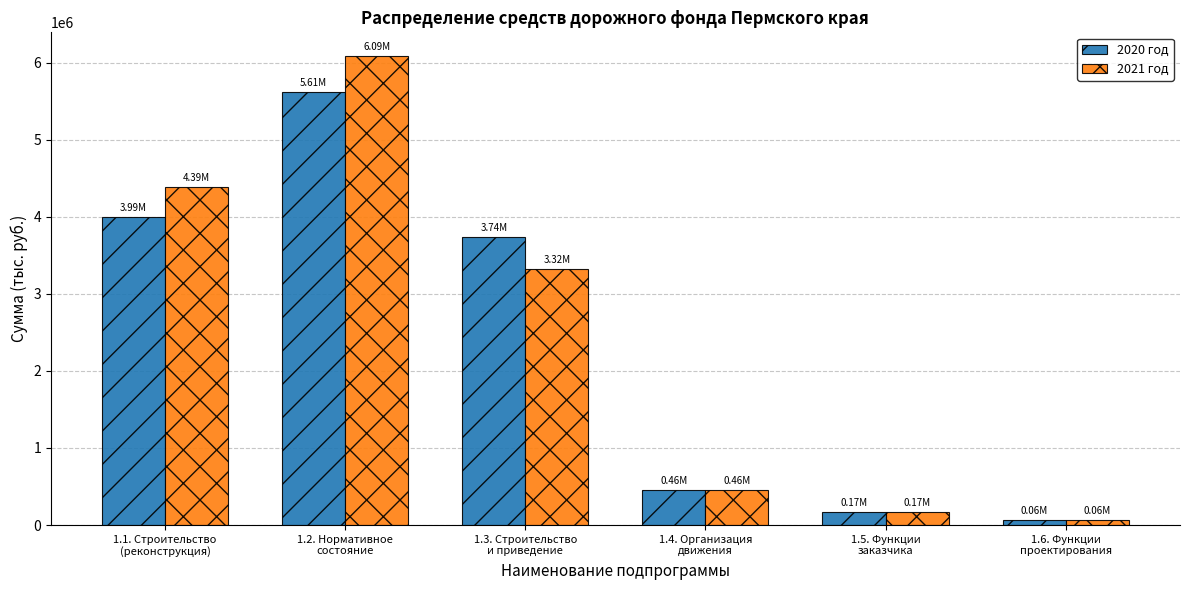

At which label does 2021 год first exceed 3319575?

1.1. Строительство
(реконструкция)